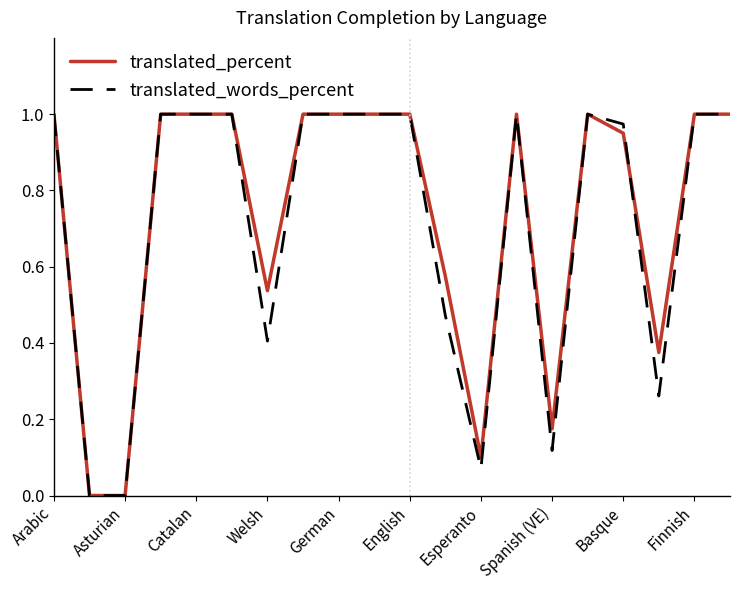

What are all the series names shown in the legend?

translated_percent, translated_words_percent